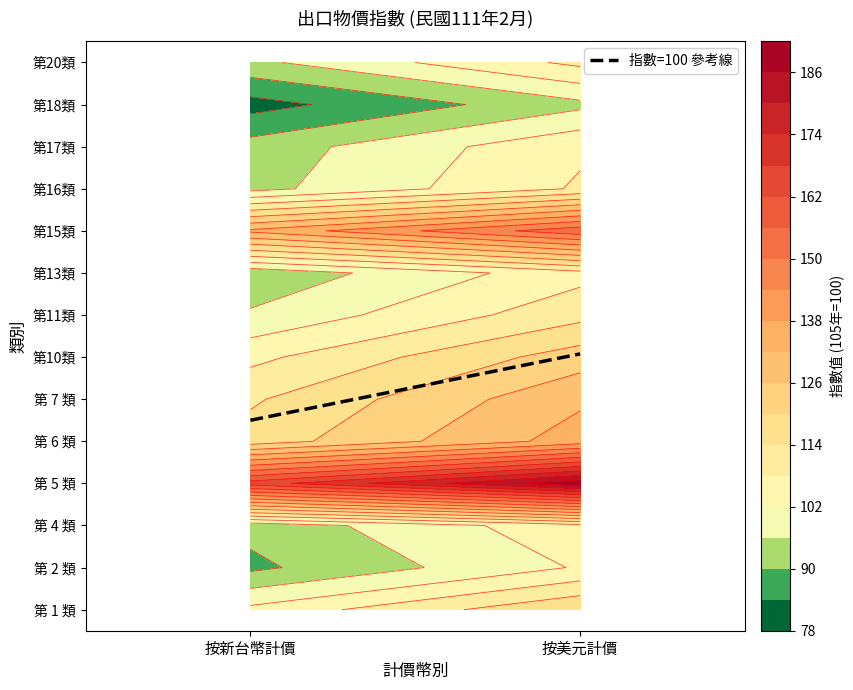

List the series in order of their peak value, lowest first.

第18類, 第 2 類, 第13類, 第 4 類, 第17類, 第16類, 第20類, 第11類, 第 1 類, 第10類, 第 7 類, 第 6 類, 第15類, 第 5 類